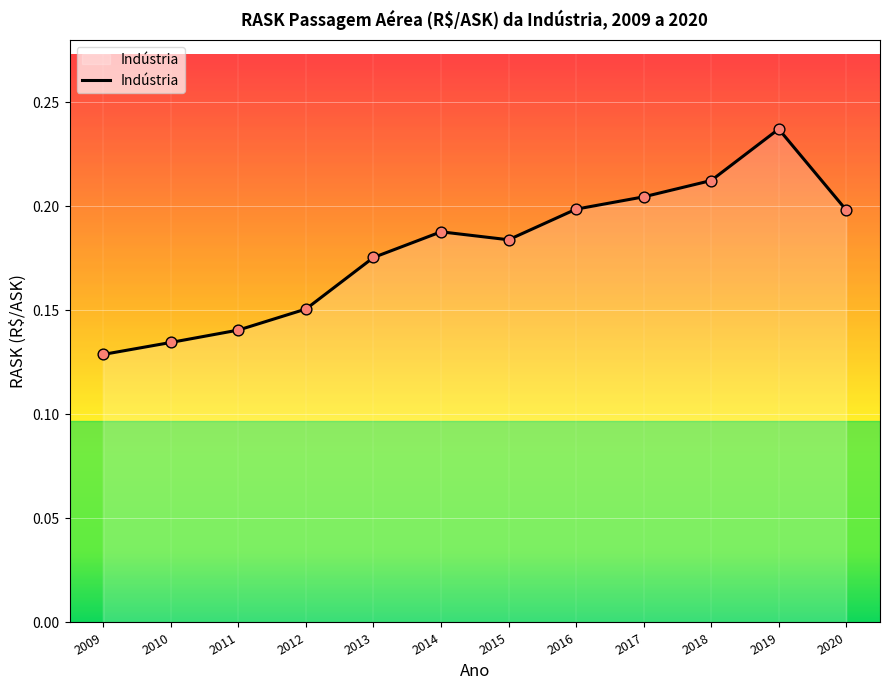

Which has a higher value, 2013 or 2009?

2013